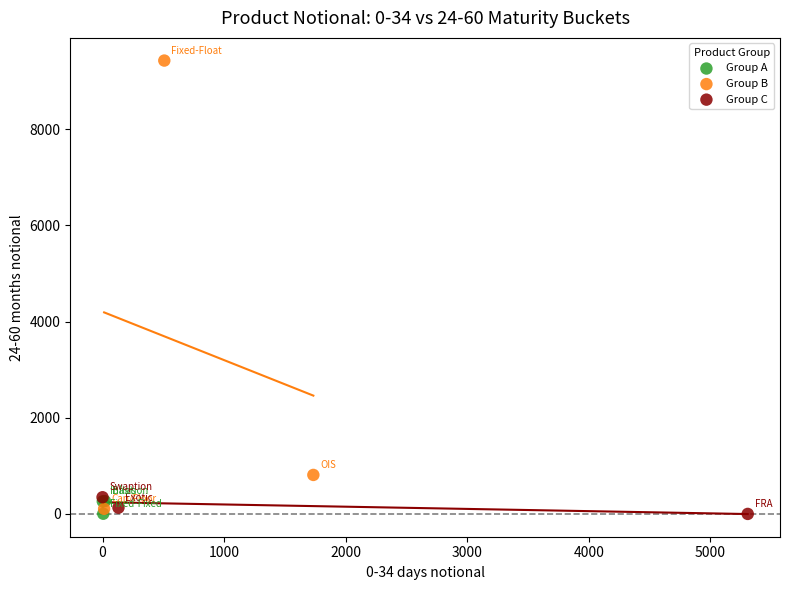

What are all the series names shown in the legend?

Group A, Group B, Group C